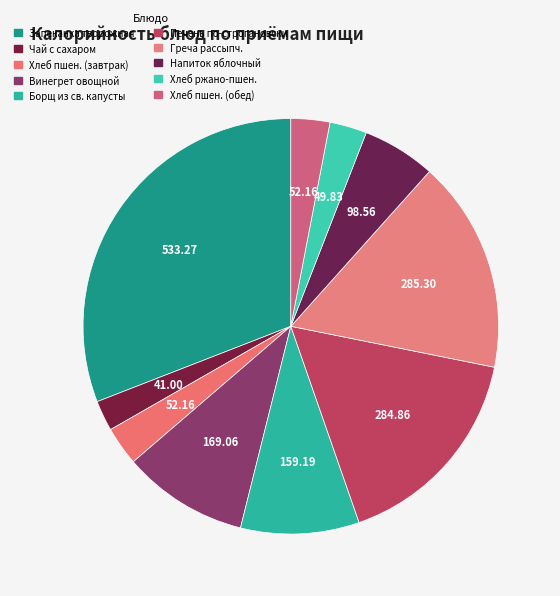

Rank the categories by value from lowest to highest.

Чай с сахаром, Хлеб ржано-пшеничный обогащ., Хлеб пшеничный обогащ. (завтрак), Хлеб пшеничный обогащ. (обед), Напиток яблочный, Борщ из свежей капусты со сметаной, Винегрет овощной с маслом растительным, Печень по-строгановски, Греча рассыпчатая с маслом сливочным, Запеканка творожная со сгущенным молоком